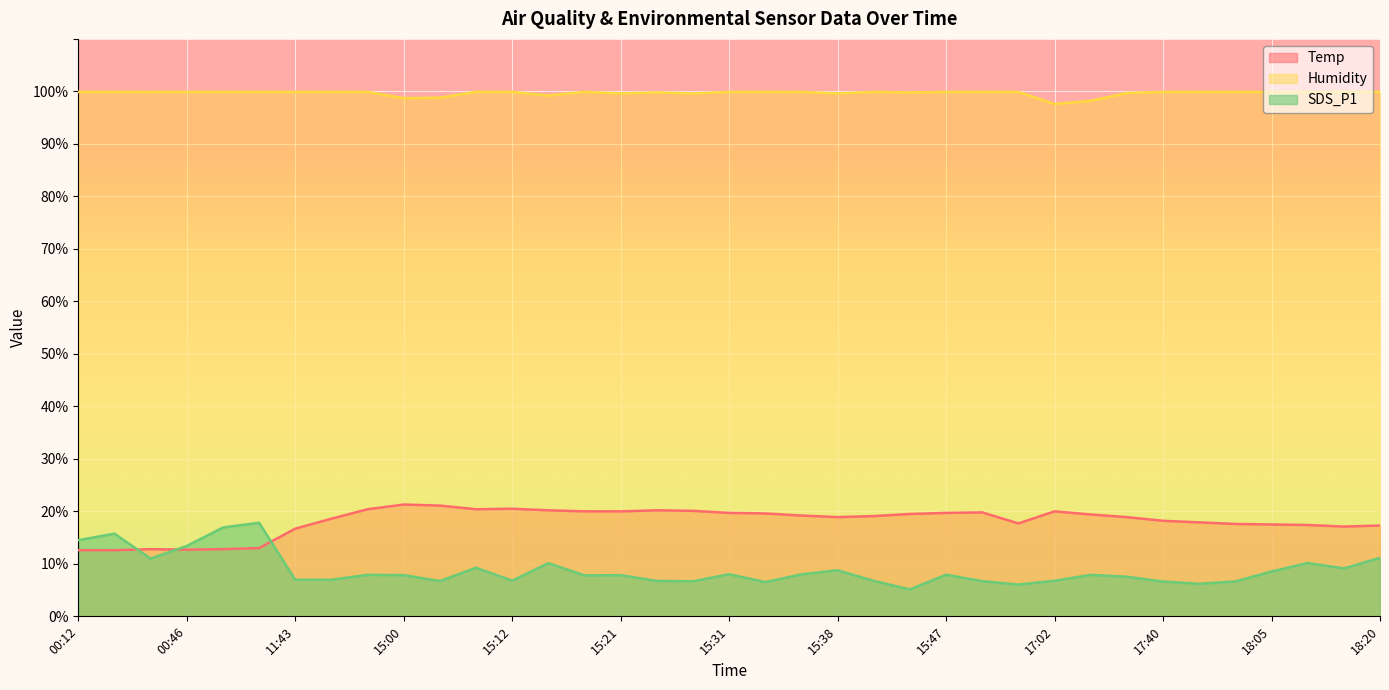

What is the average value of the Temp series?

18.1